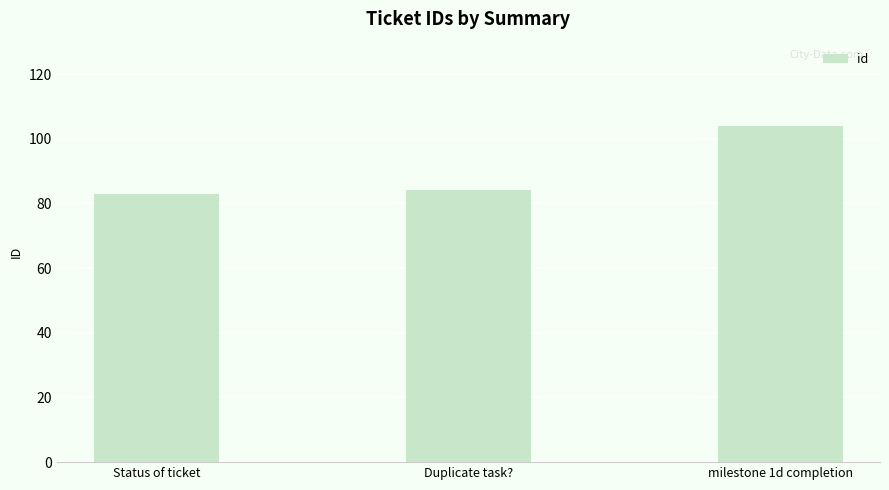

What is the label of the 1st bar from the right?

milestone 1d completion